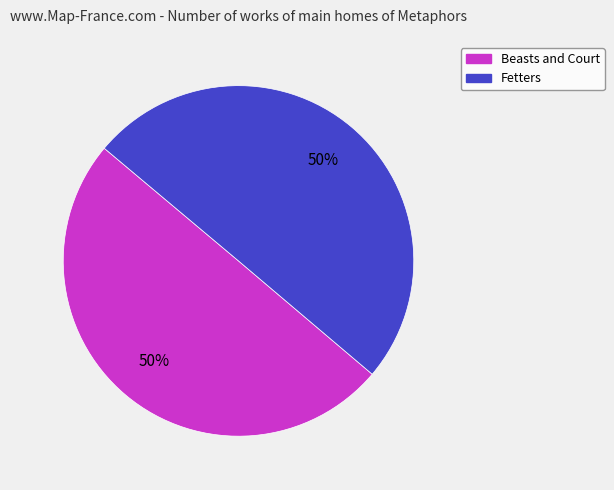

The Fetters slice represents 50% of the pie. True or false?

True